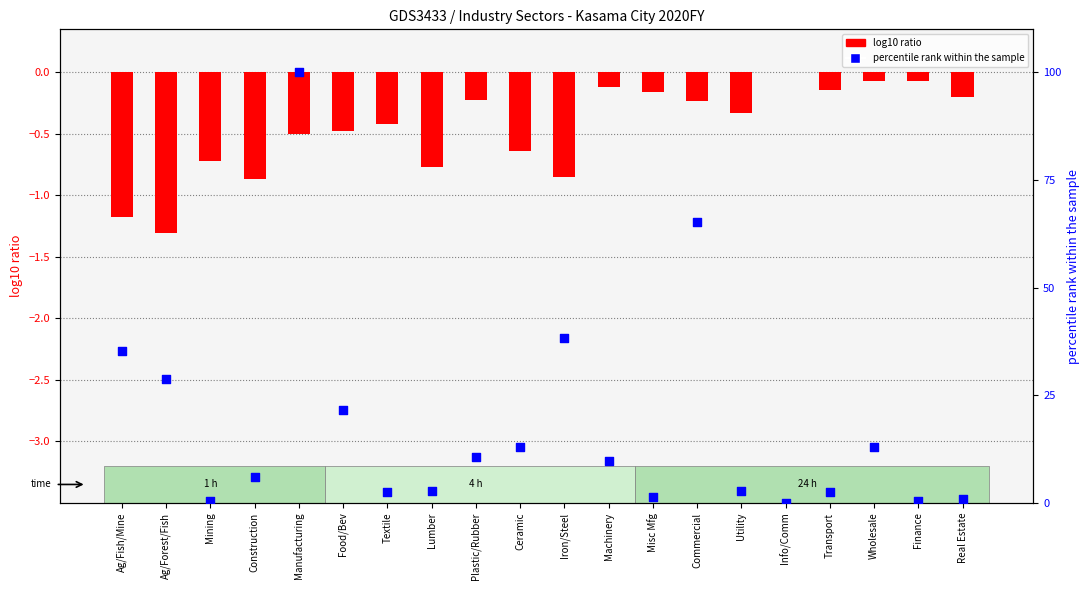

Which series has the largest total across all categories?

percentile rank within the sample